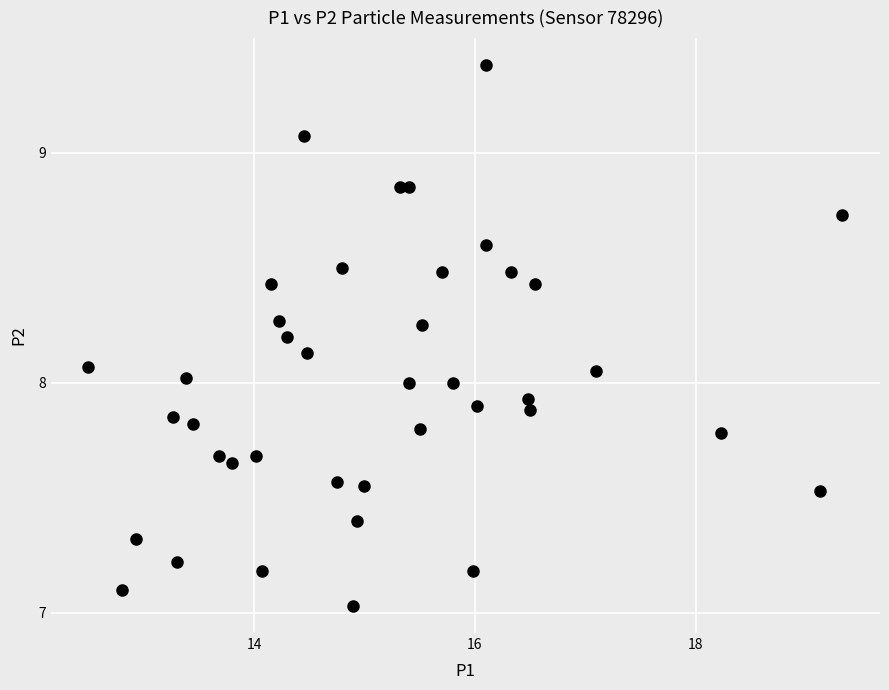

What is the range of X values (max minus min)?

6.8